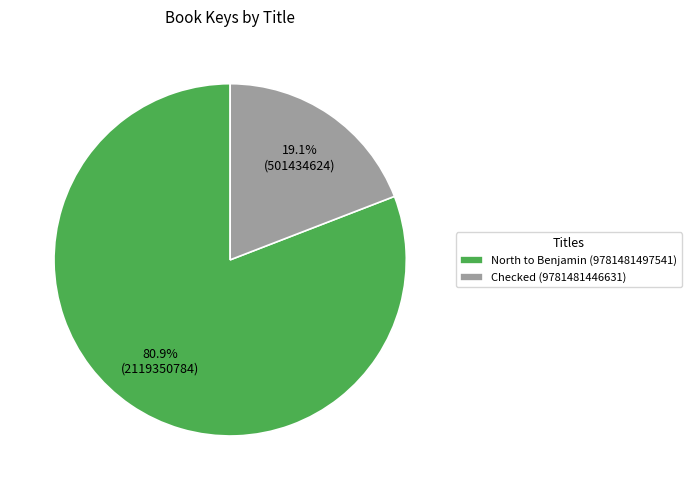

Approximately how many times larger is the value at North to Benjamin (9781481497541) compared to Checked (9781481446631)?

4.2